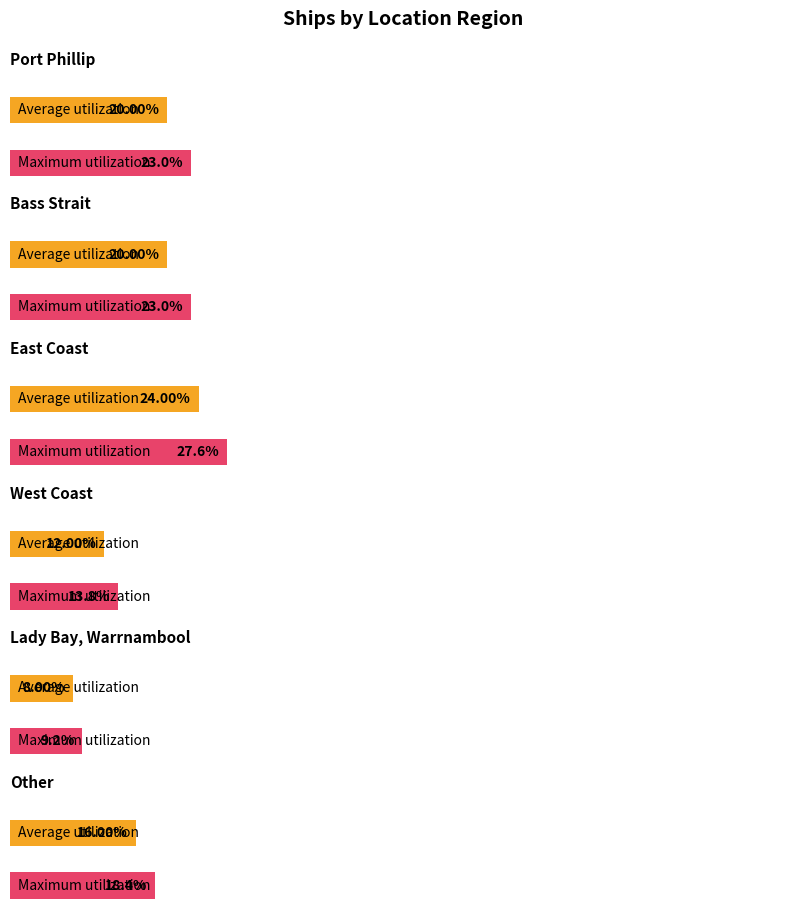

What position from the right is Bass Strait?

5